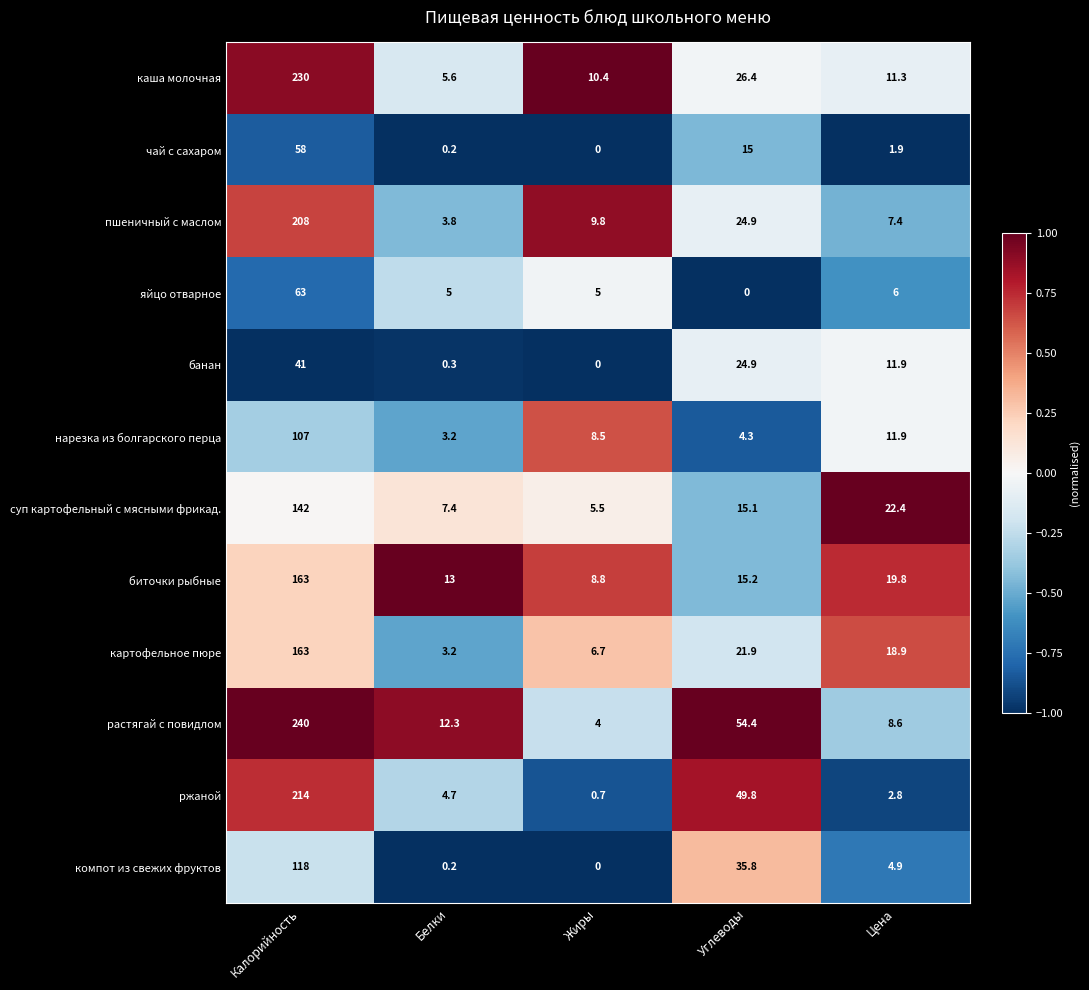

What is the highest value of the чай с сахаром series?

58.0